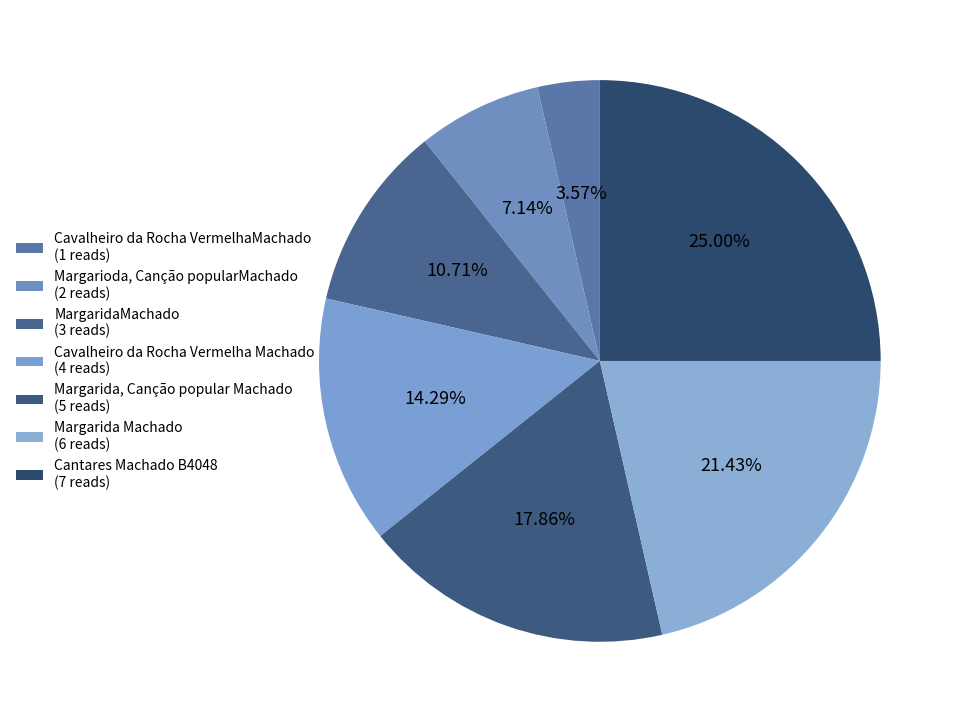

To the nearest percent, what is the difference between the largest and smallest slice percentages?

21%